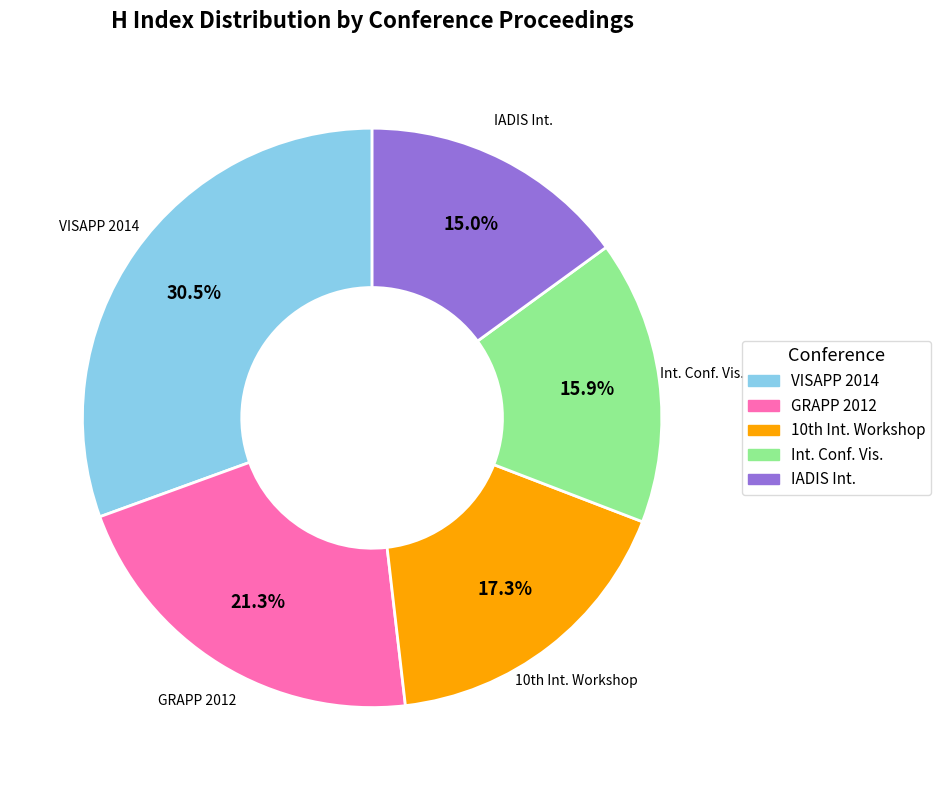

What is the ratio of the value at VISAPP 2014 to the value at Int. Conf. Vis.?

1.9